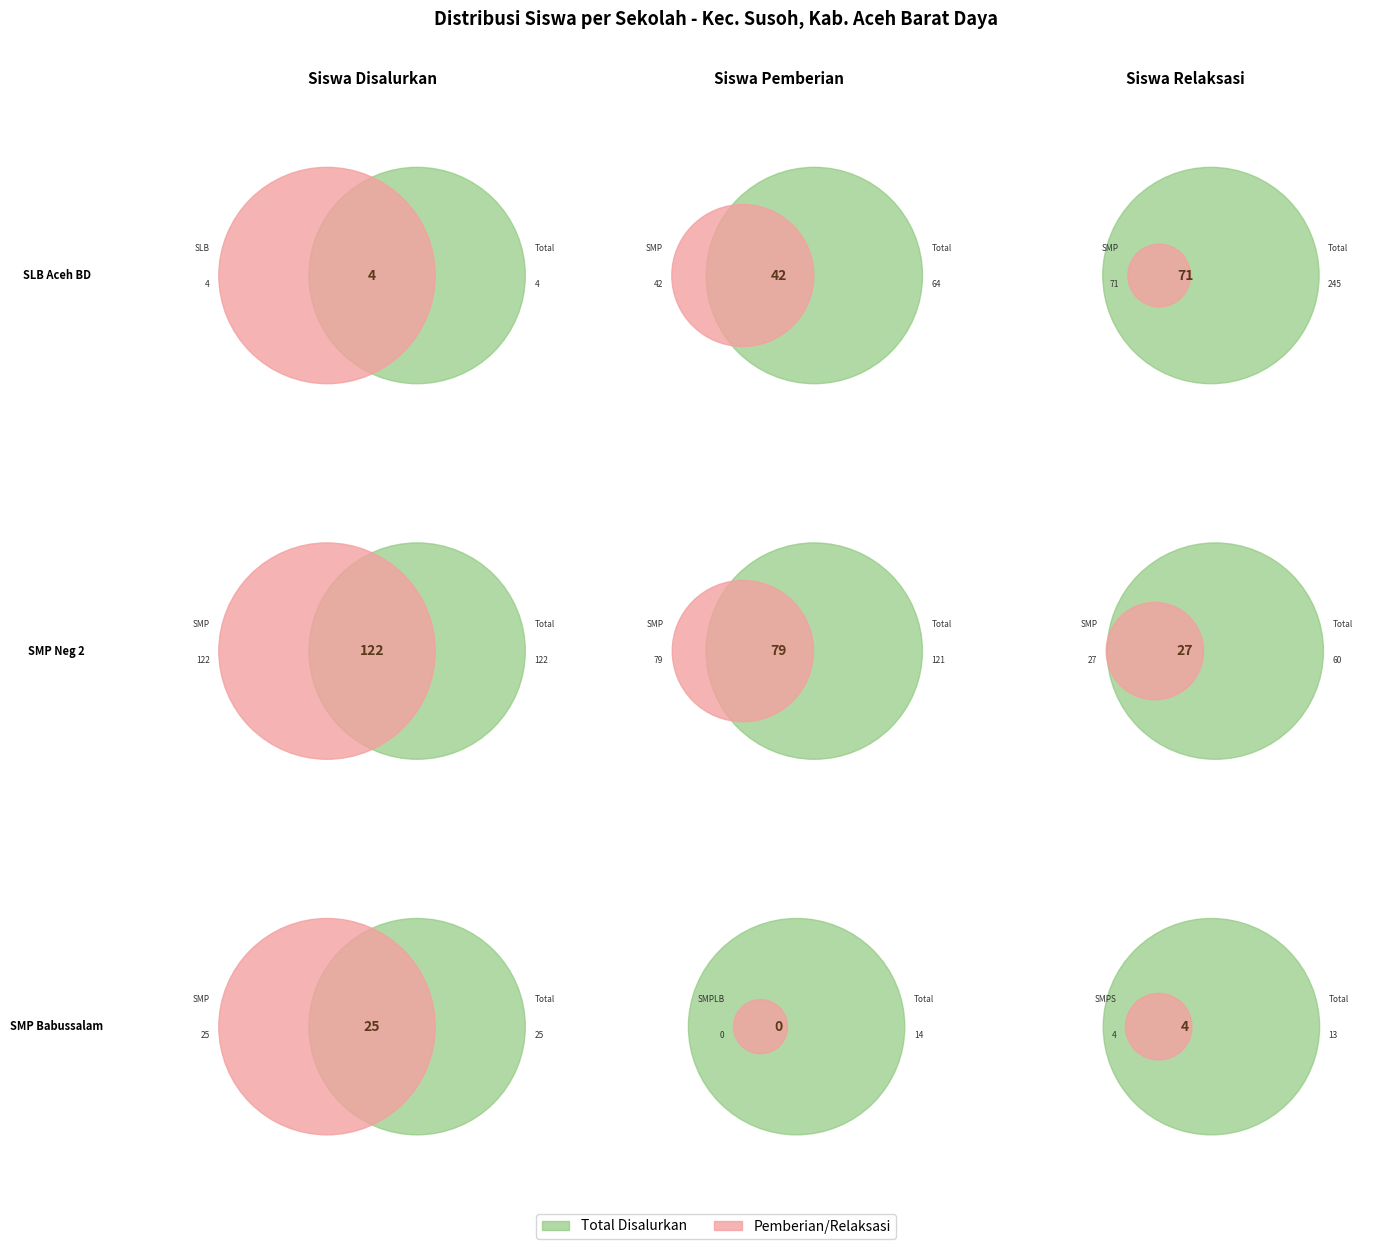

Combined, do siswa_relaksasi and siswa_disalurkan account for over 50%?

No